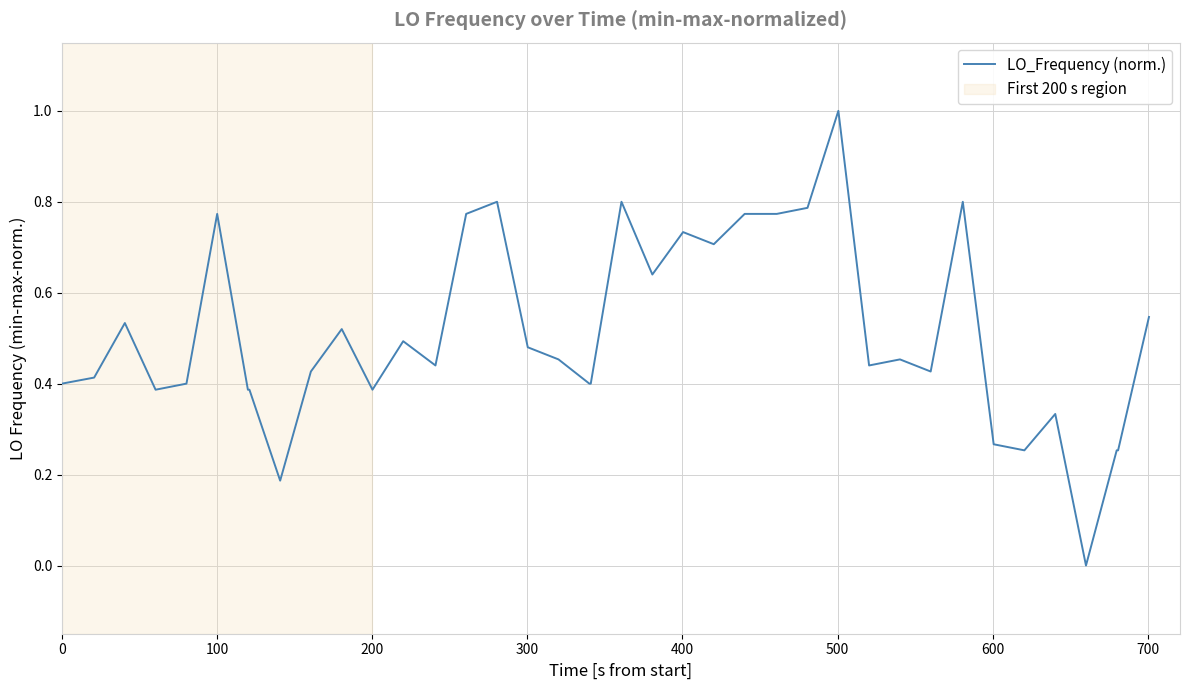

What is the difference between the maximum and minimum values?

1.0